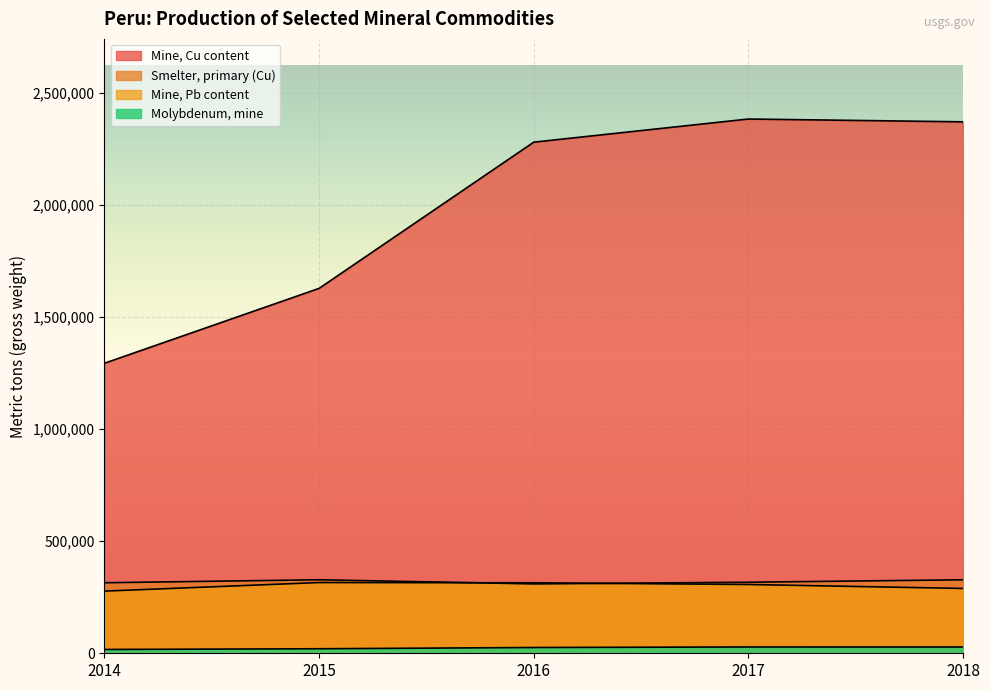

True or false: Smelter, primary (Cu) and Mine, Cu content cross at least once.

False